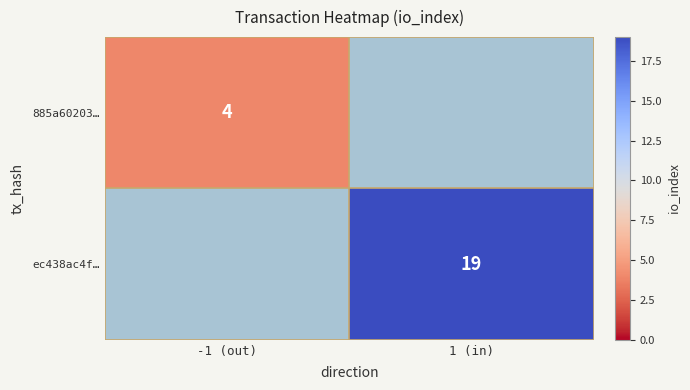

Count the number of categories in the chart.

2